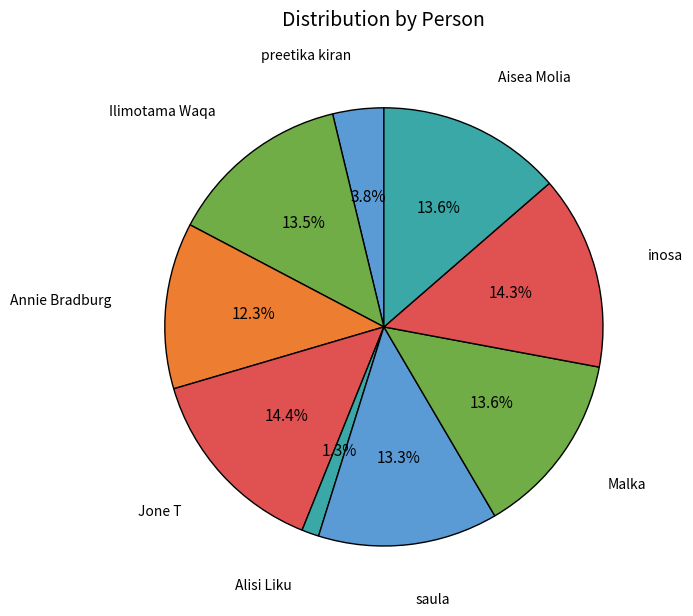

Is the sum of saula and Annie Bradburg greater than half?

No